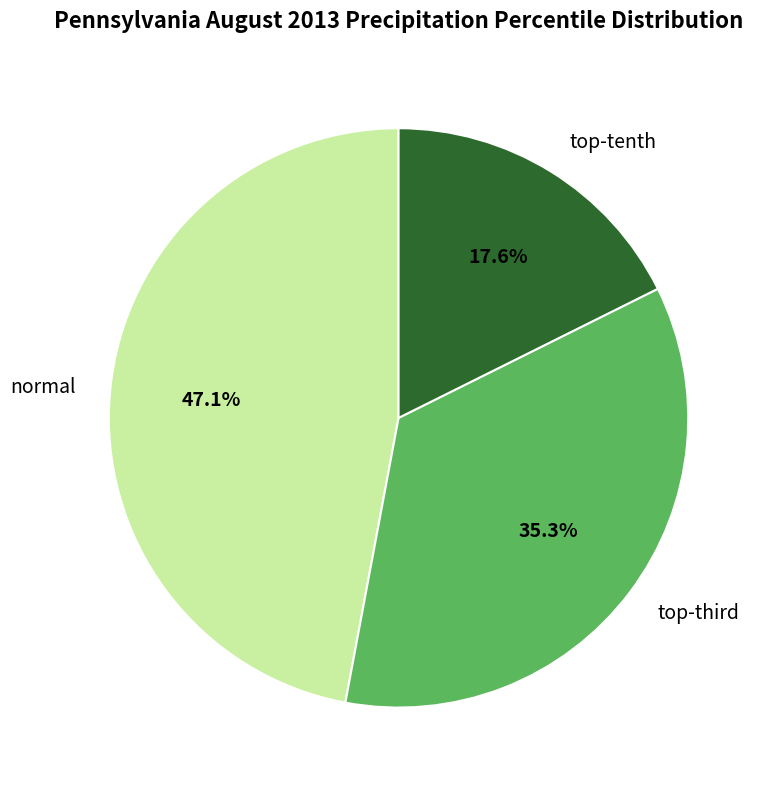

Count the number of slices in the pie.

3